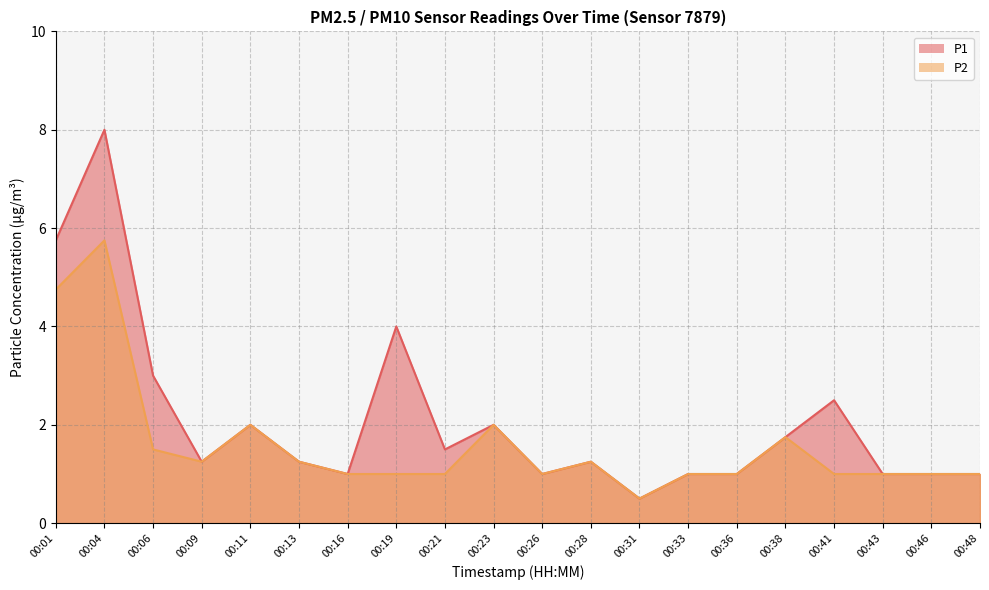

True or false: P2 and P1 cross at least once.

False